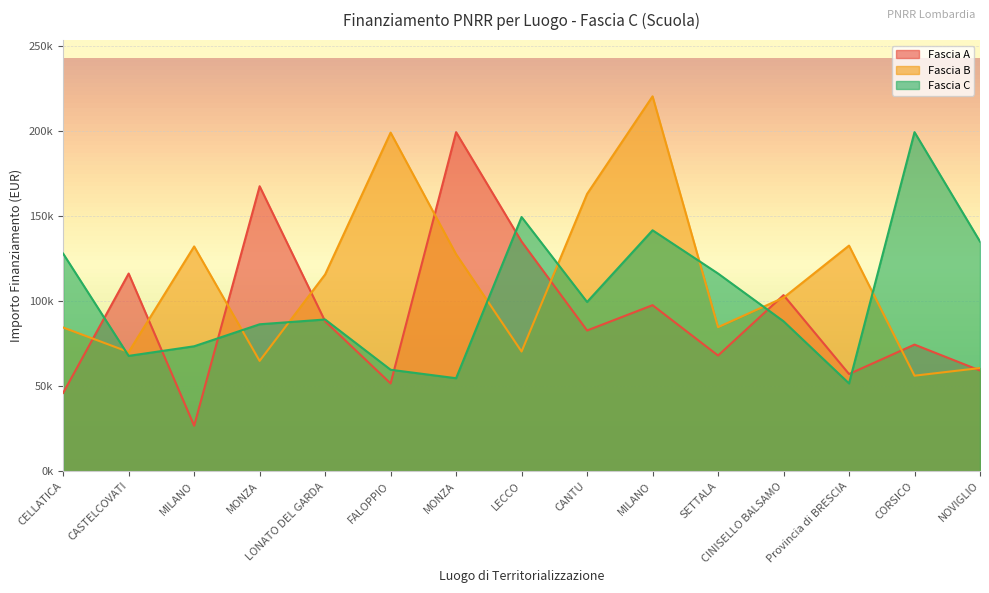

Between MONZA and CASTELCOVATI, which is larger?

MONZA